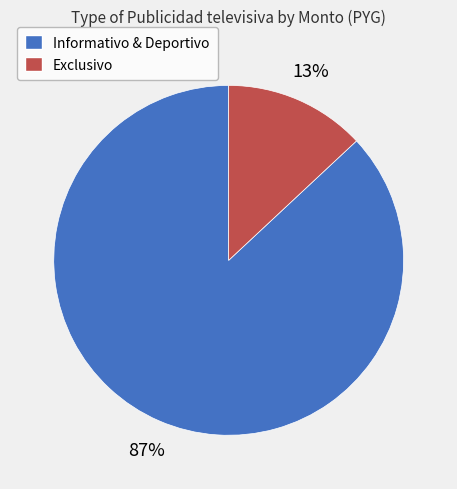

Is Exclusivo the majority of the pie?

No